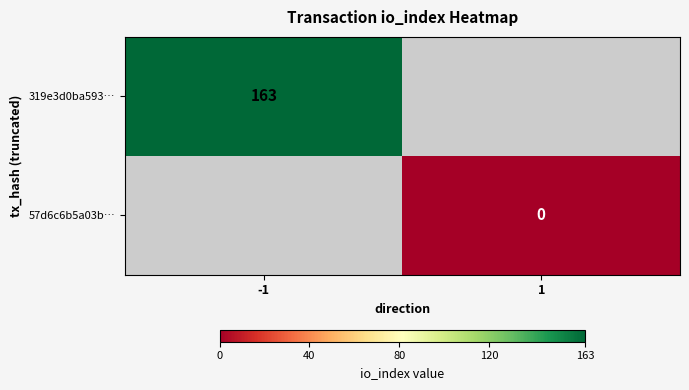

The value of 319e3d0ba593… at -1 is 163. True or false?

True